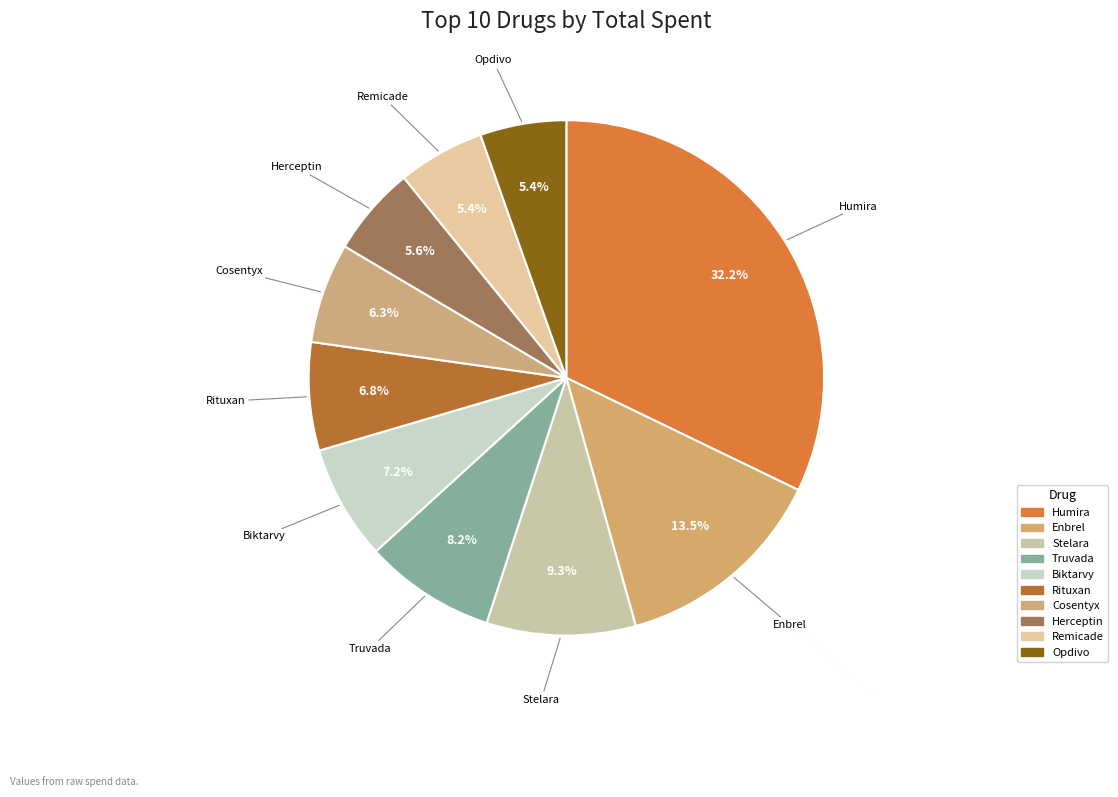

To the nearest percent, what is the difference between the largest and smallest slice percentages?

27%